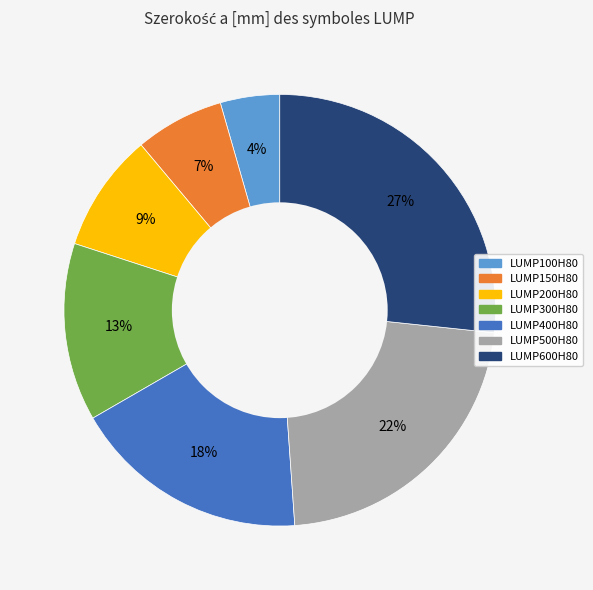

Is it true that LUMP500H80 is 22% of the pie?

True